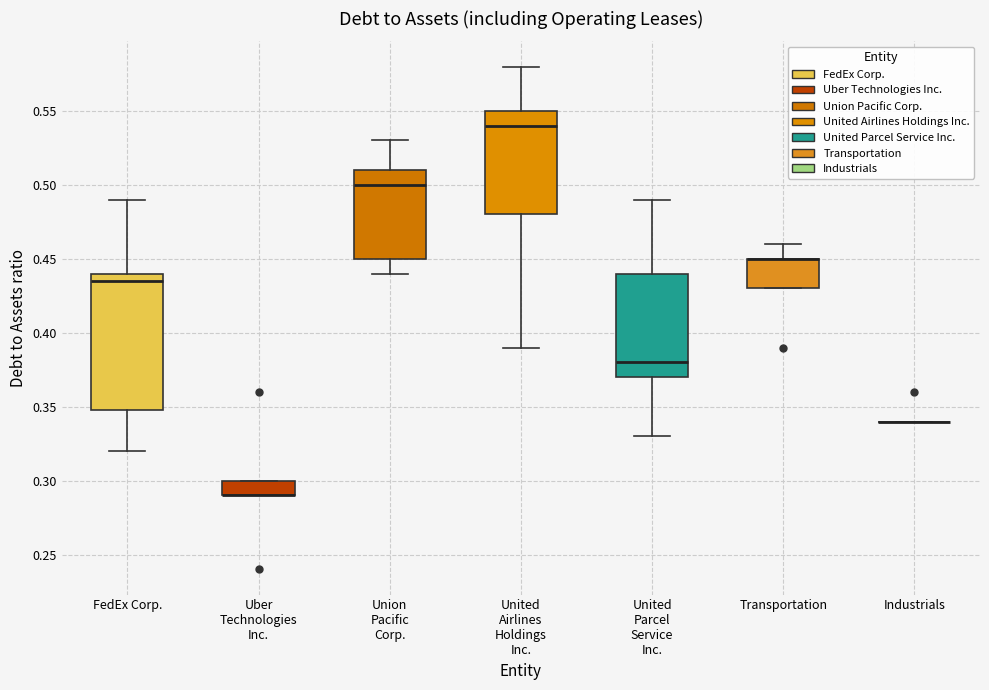

Reading left to right, read every box against the y-axis: the position of its median line, the range the box covers, and the ends of its whiskers. The values are not printed on the chart, so give them approximately, as read against the axis.

FedEx Corp.: median 0.435, box 0.350 to 0.440, whiskers 0.320 to 0.490
Uber Technologies Inc.: median 0.290 (drawn on the box's lower edge), box 0.290 to 0.300, whiskers 0.290 to 0.300
Union Pacific Corp.: median 0.500, box 0.450 to 0.510, whiskers 0.440 to 0.530
United Airlines Holdings Inc.: median 0.540, box 0.480 to 0.550, whiskers 0.390 to 0.580
United Parcel Service Inc.: median 0.380, box 0.370 to 0.440, whiskers 0.330 to 0.490
Transportation: median 0.450 (drawn on the box's upper edge), box 0.430 to 0.450, whiskers 0.430 to 0.460
Industrials: box collapsed to a line at 0.340, whiskers 0.340 to 0.340